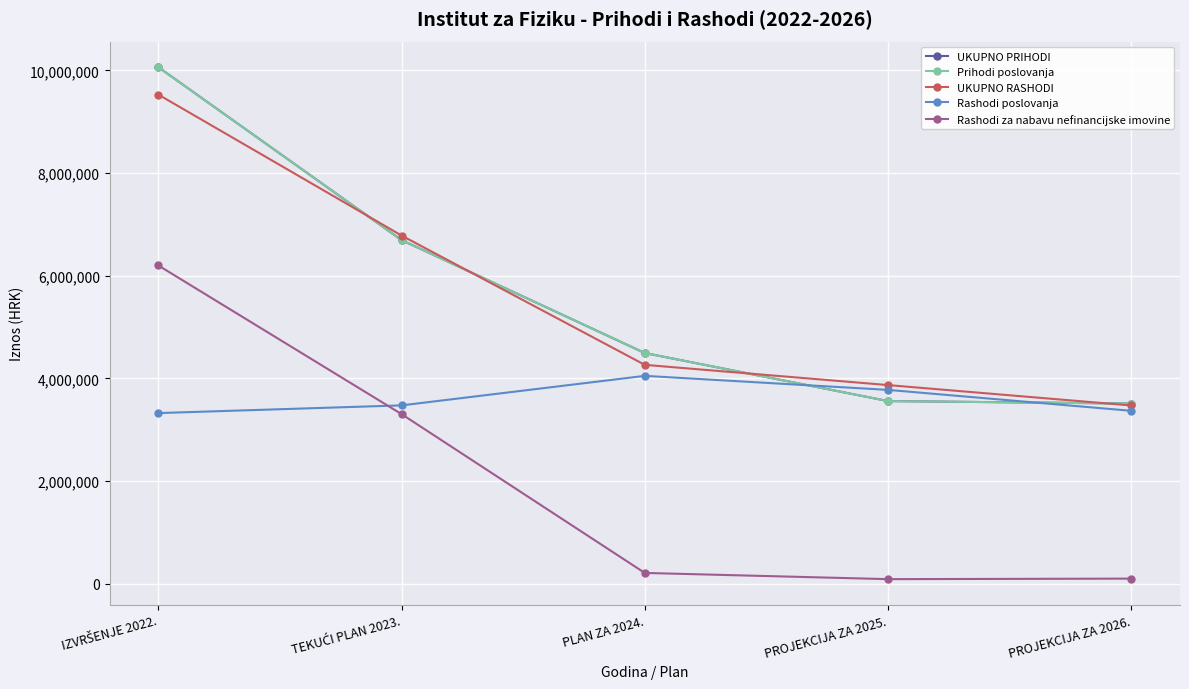

True or false: Prihodi poslovanja and Rashodi za nabavu nefinancijske imovine cross at least once.

False